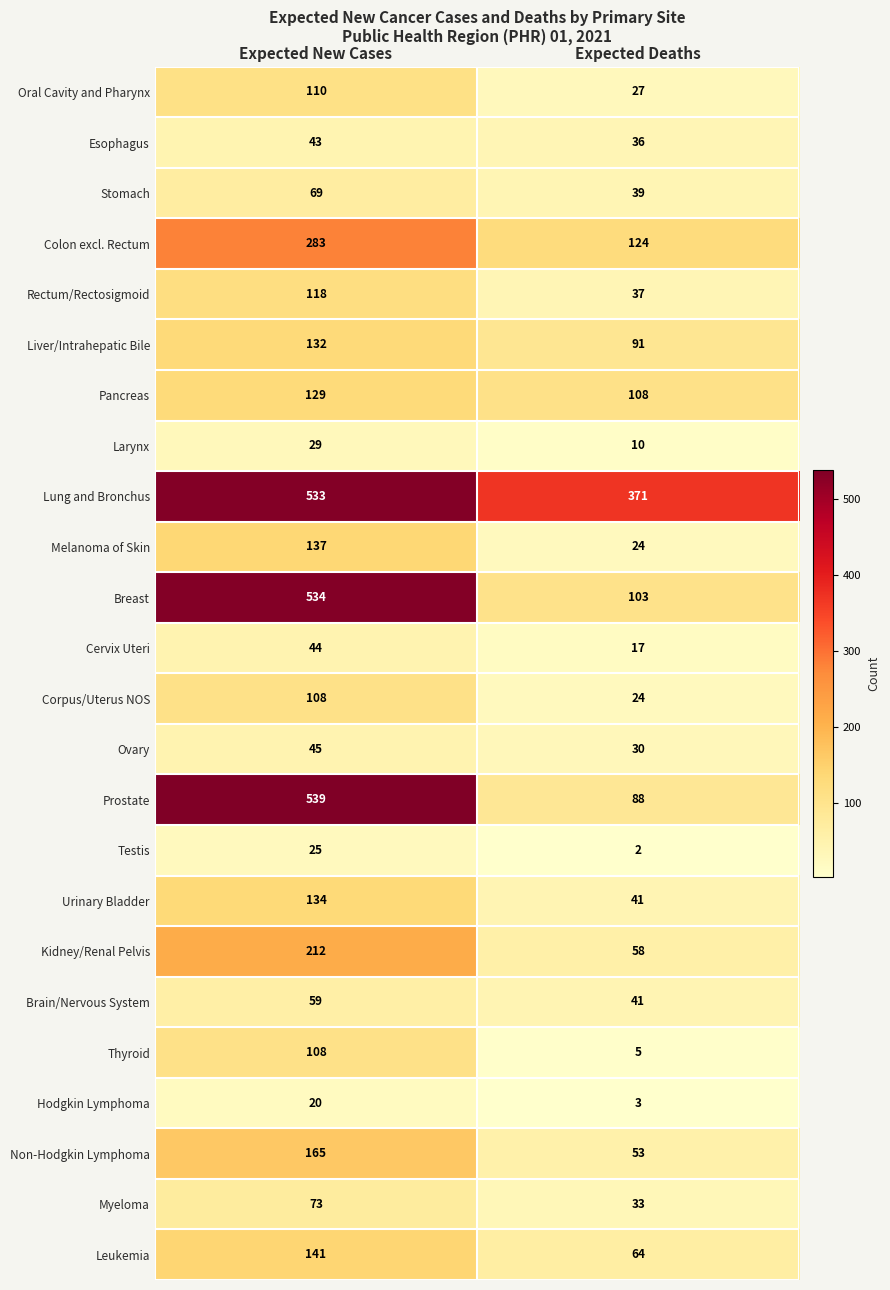

The Esophagus series shows 20 at Expected New Cases. True or false?

False